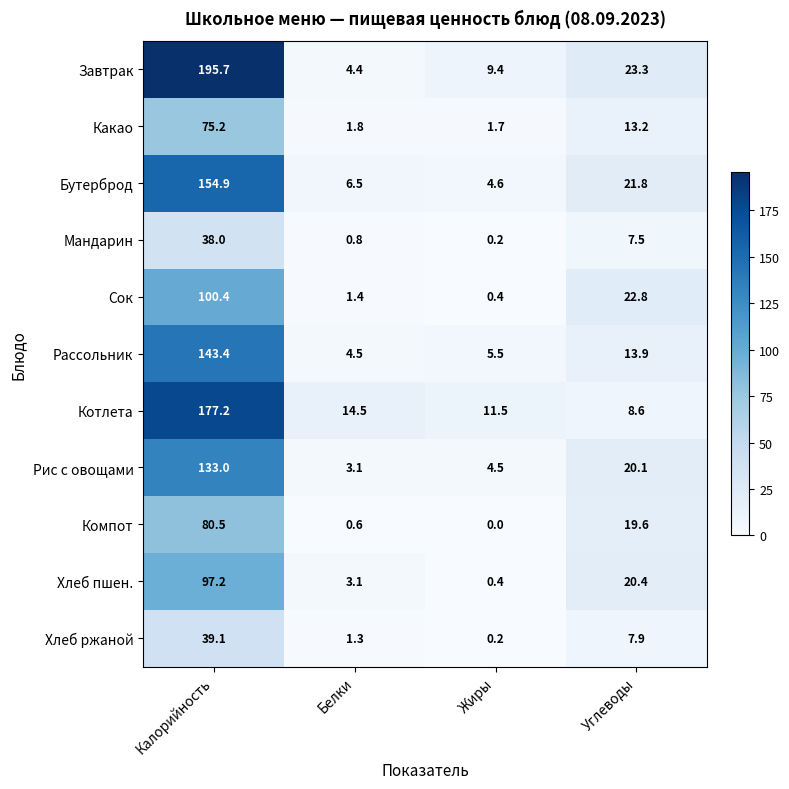

True or false: Бутерброд has a value of 1.0 at Жиры.

False